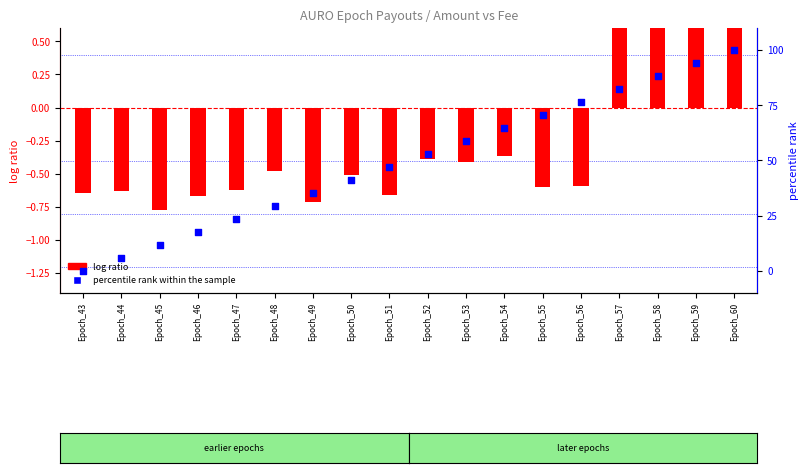

Which series reaches the minimum Y coordinate?

log ratio